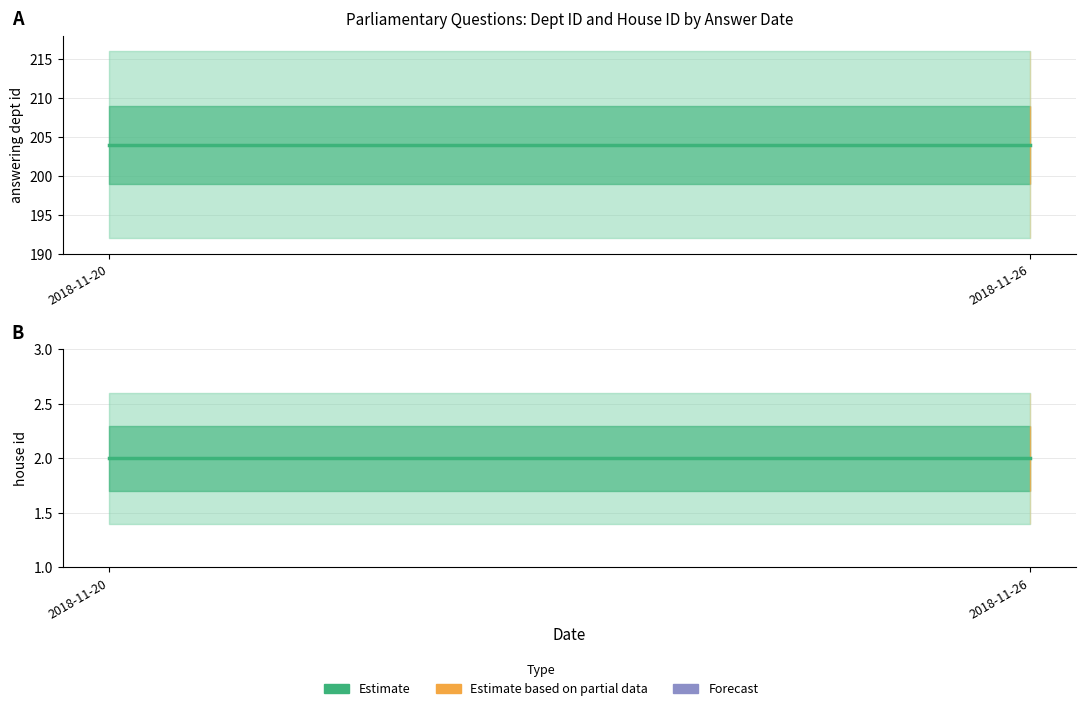

True or false: answering dept id has a value of 358 at 2018-11-26.

False